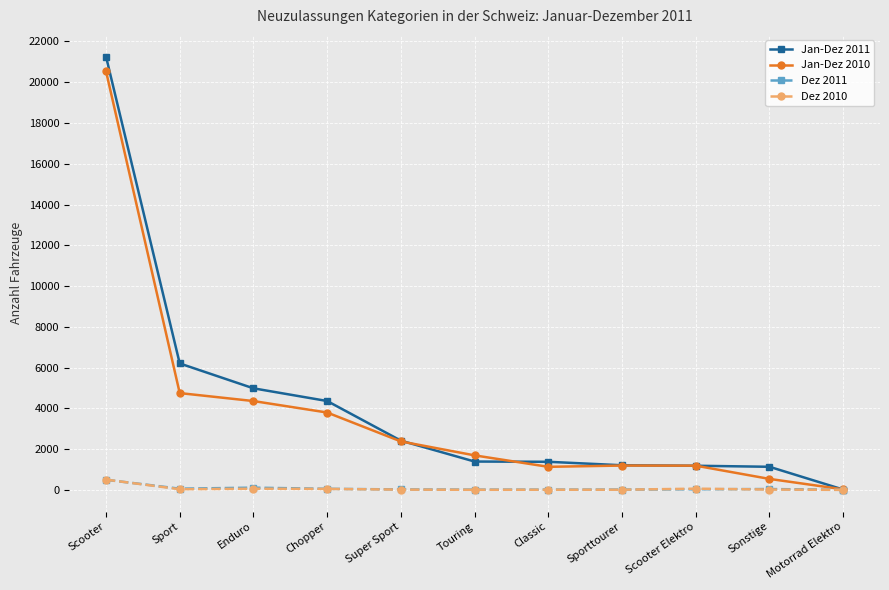

Is it true that Dez 2010 equals 503 at Scooter?

True